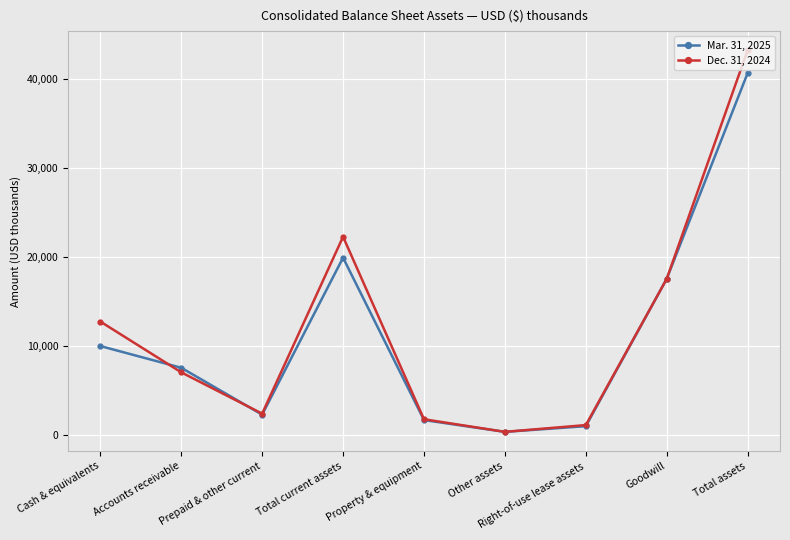

What is the greatest value displayed?

43200